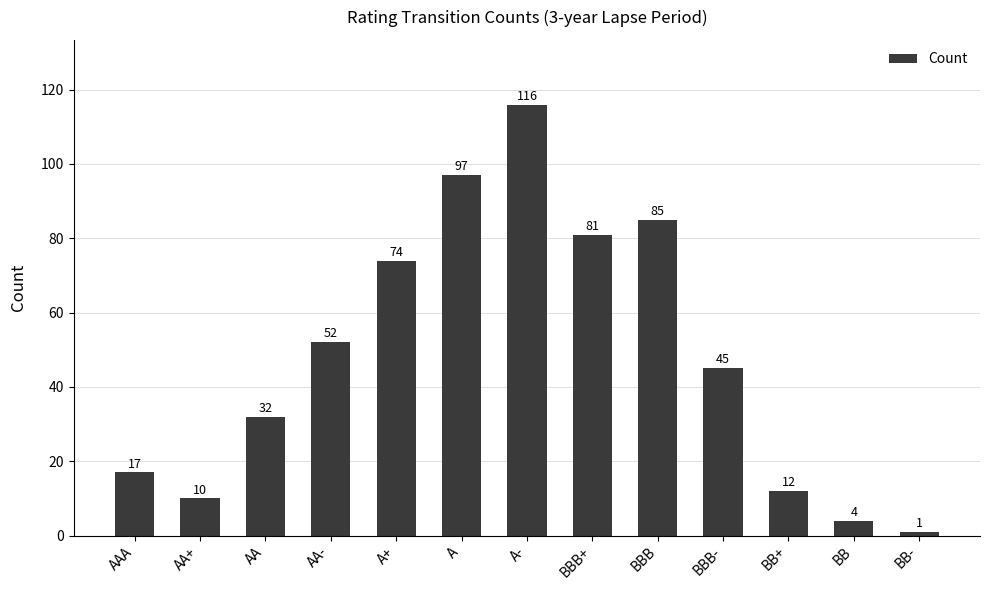

Where is the data nearest to the value 58?

AA-